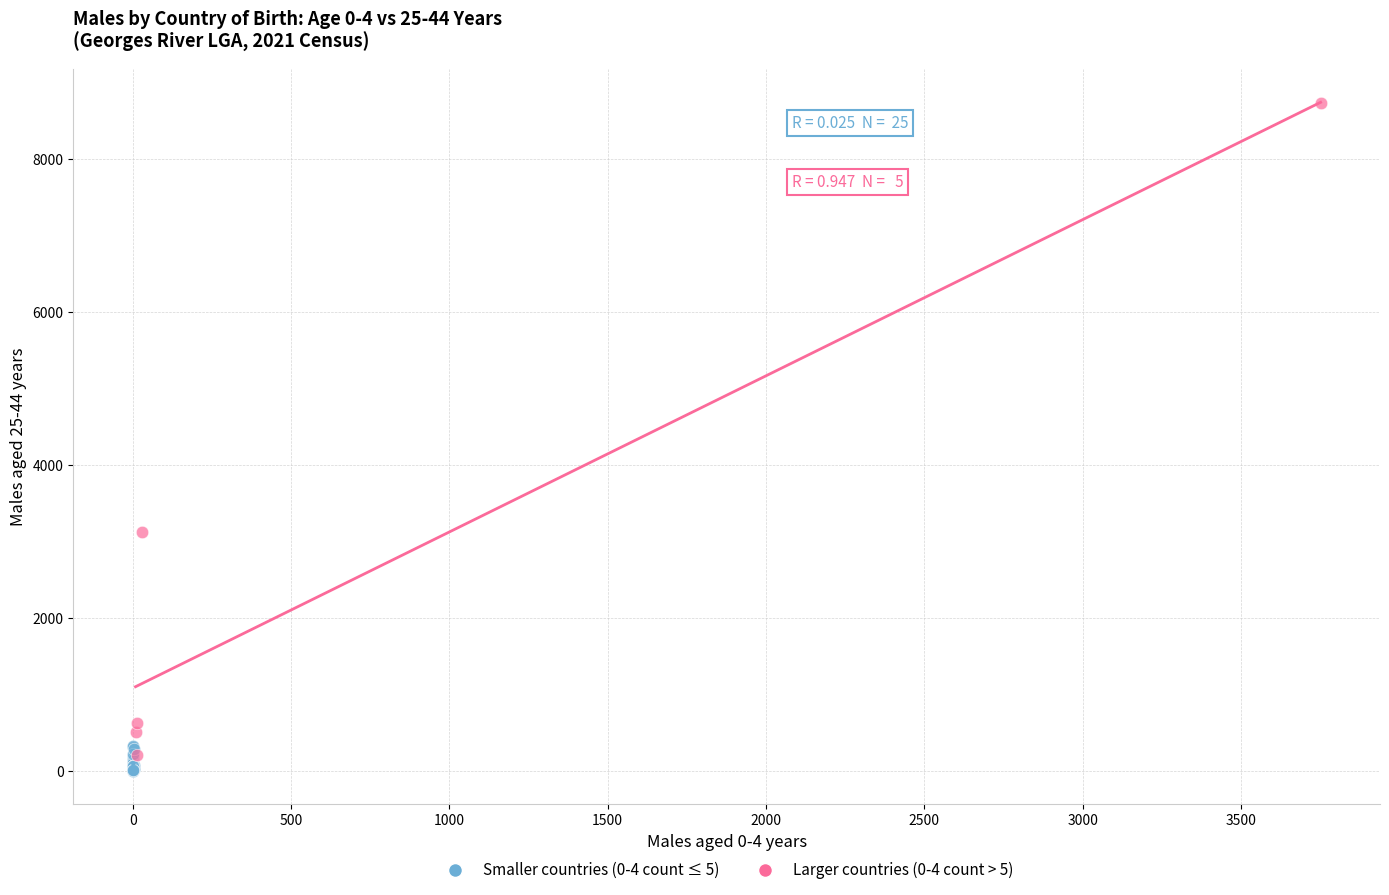

Which series reaches the maximum Y coordinate?

Larger countries (0-4 count > 5)